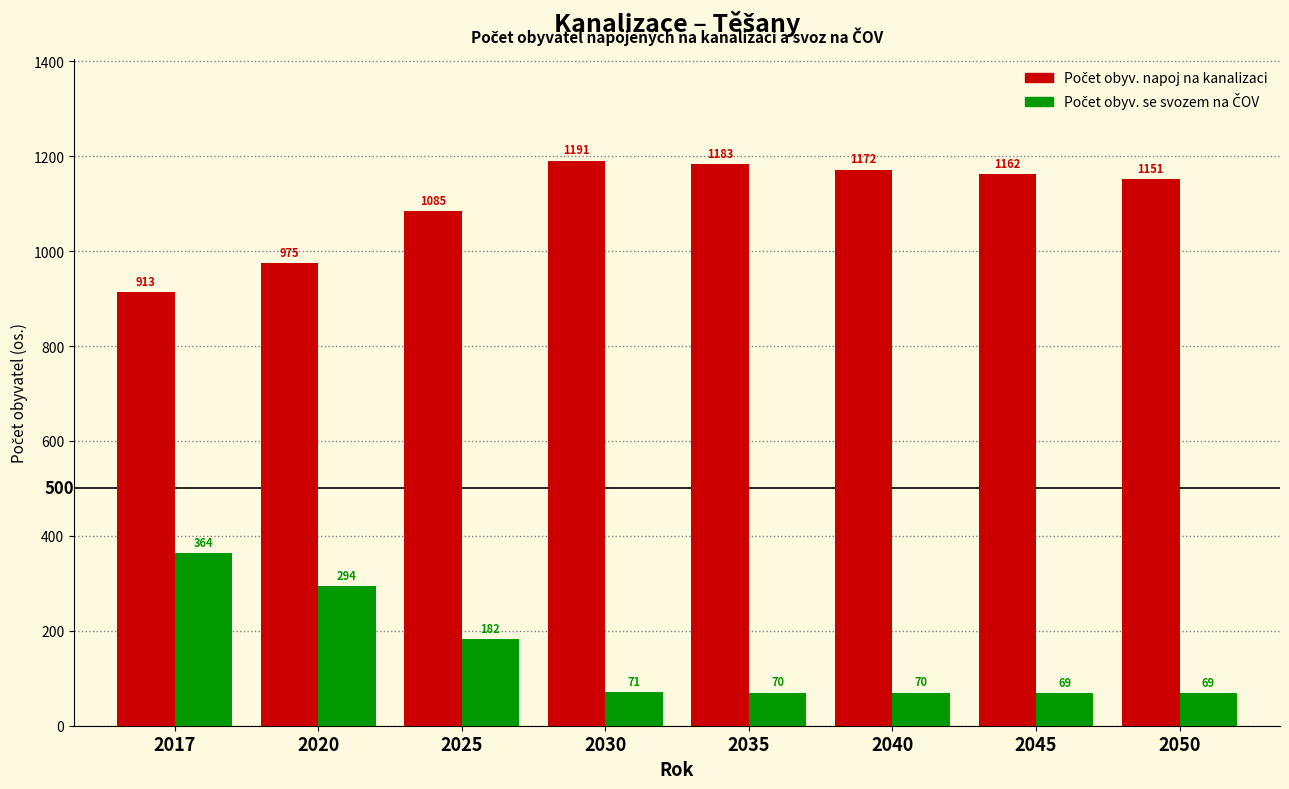

What is the total value across all series at 2017?

1277